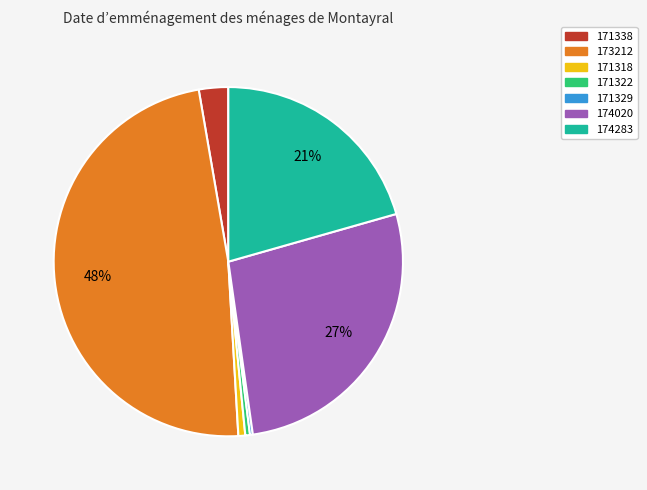

True or false: 173212 accounts for 34% of the total.

False